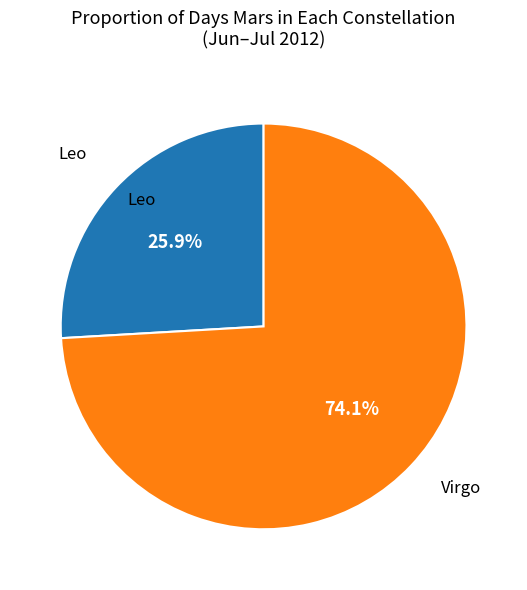

True or false: Virgo accounts for 74% of the total.

True